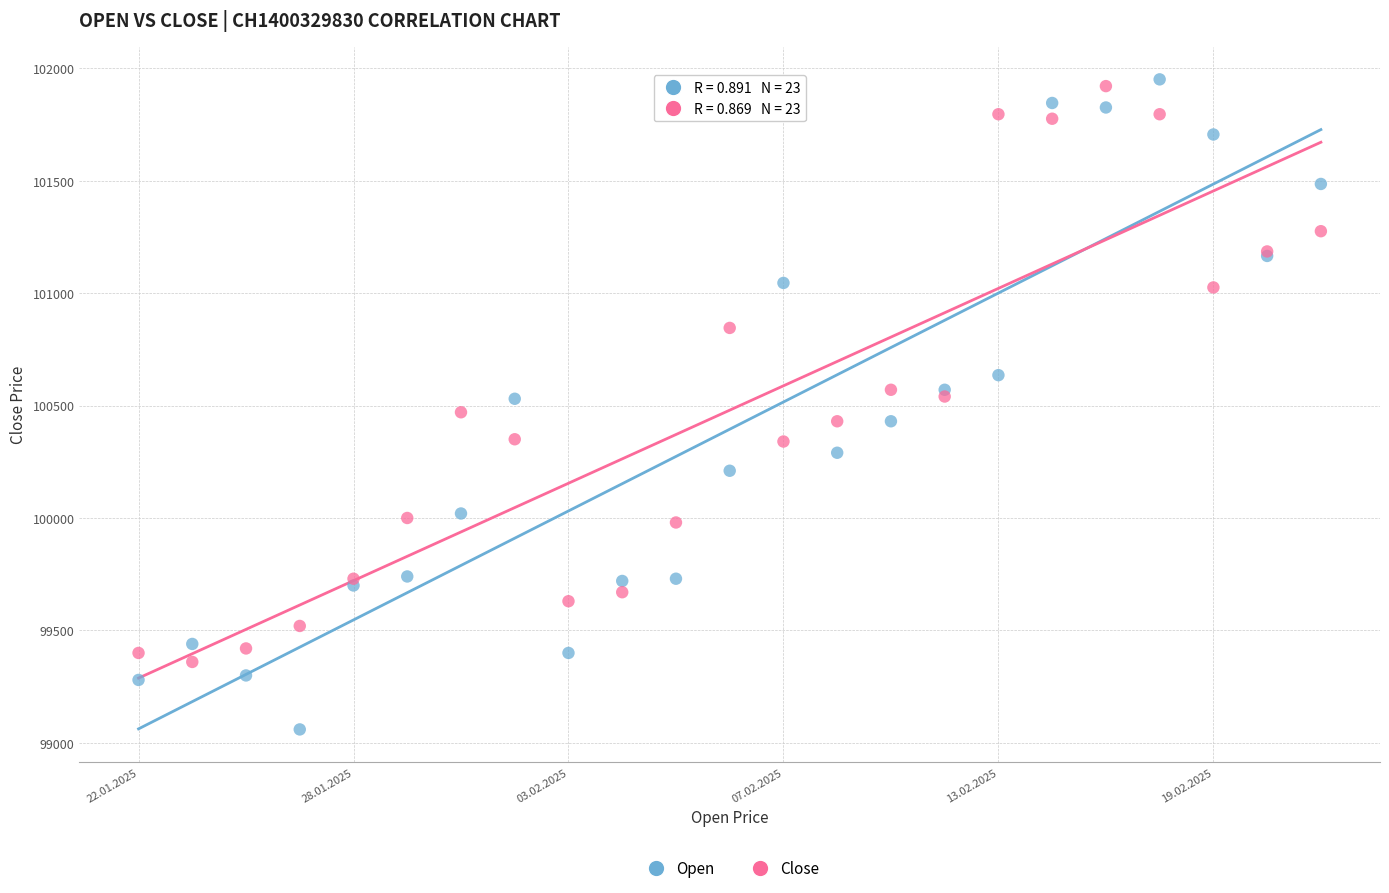

Which series has the widest spread of Y values?

Open